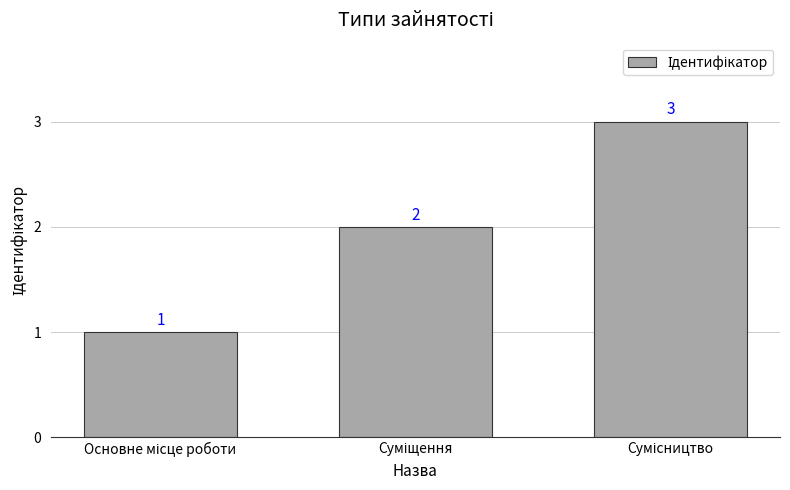

How many data points does each series have?

3